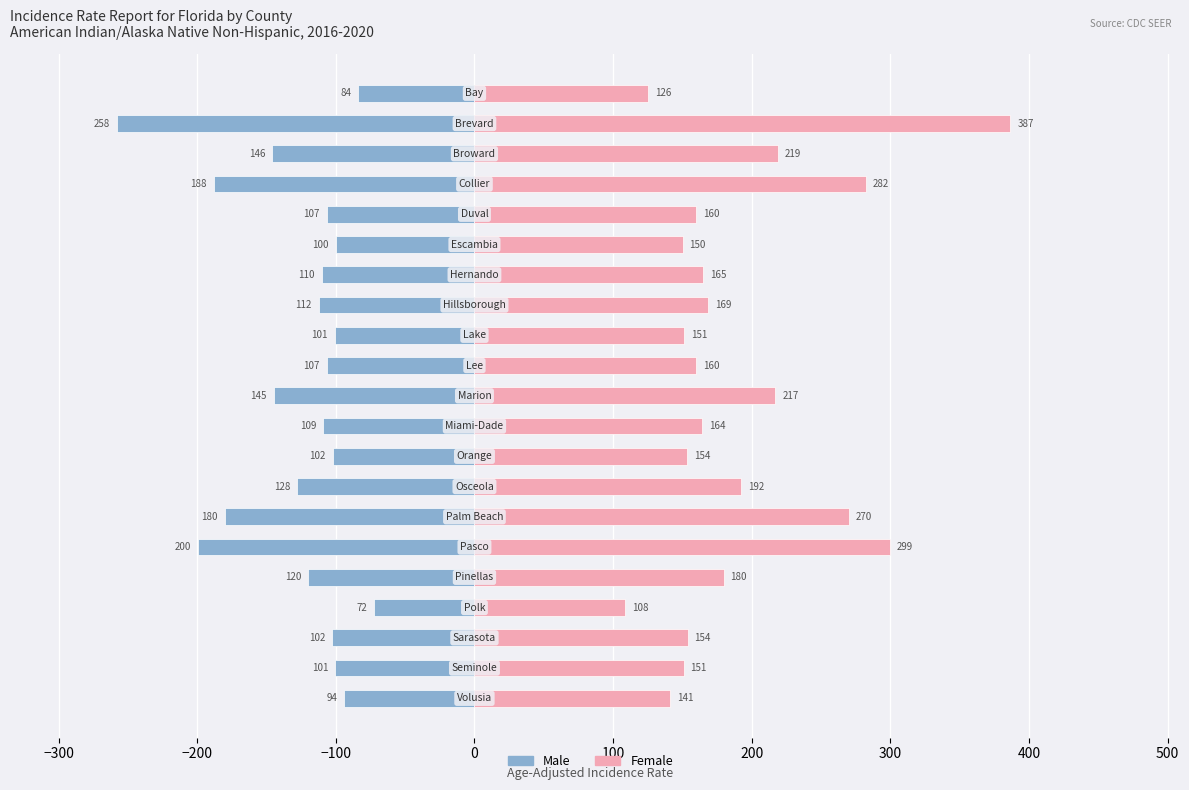

What value does the Male series have at 20?

-83.7